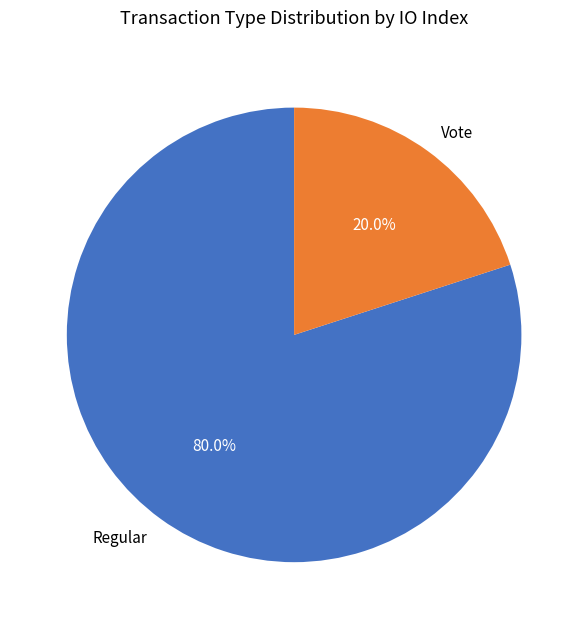

What is the total percentage of Vote and Regular?

100.0%